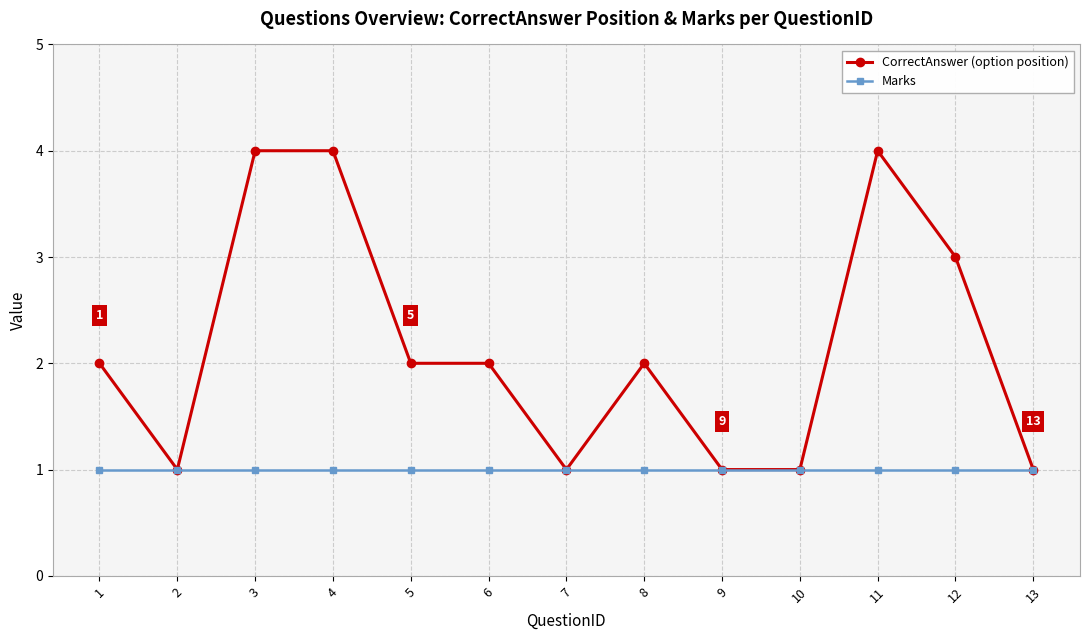

Rank the series by their average value, from lowest to highest.

Marks, CorrectAnswer (option position)